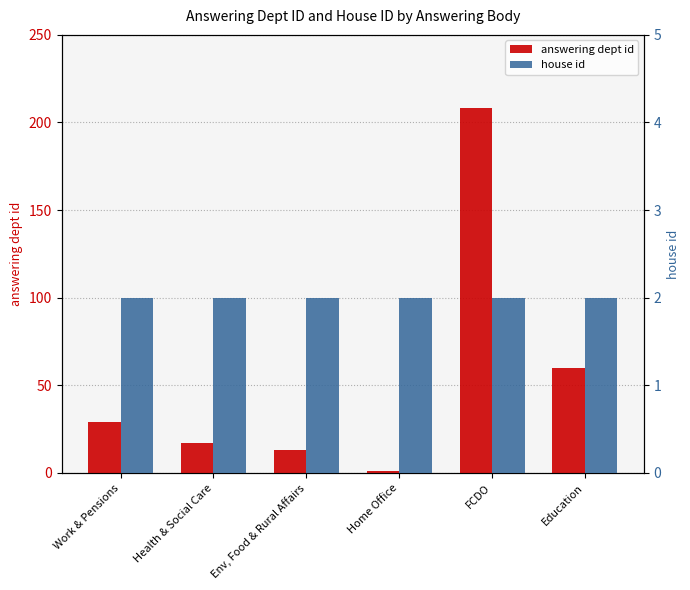

What is the value of the house id bar at the 3rd from the left?

2